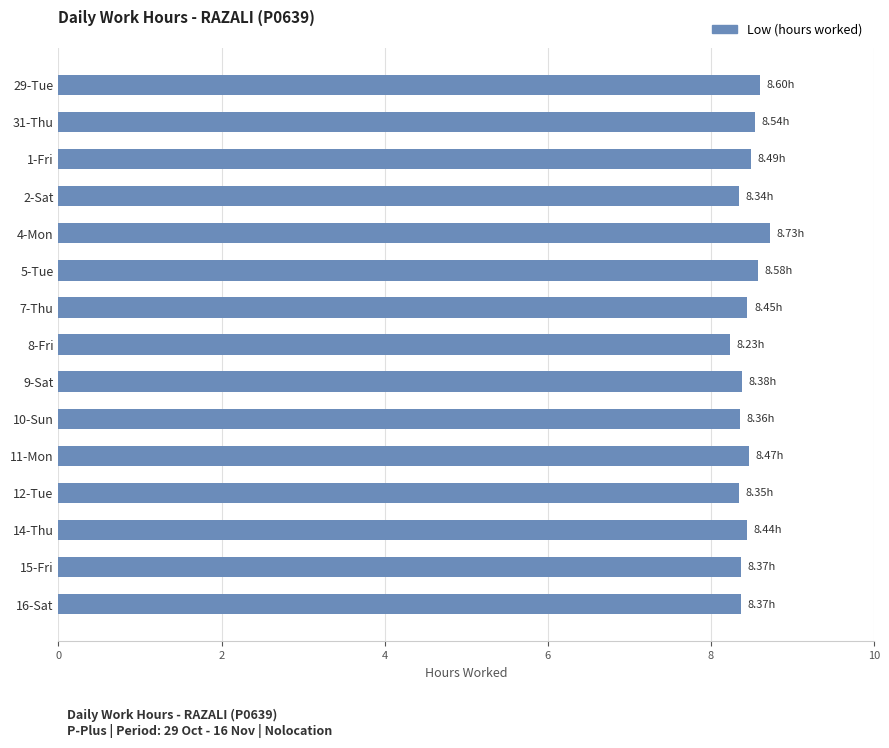

What is the average value?

8.4